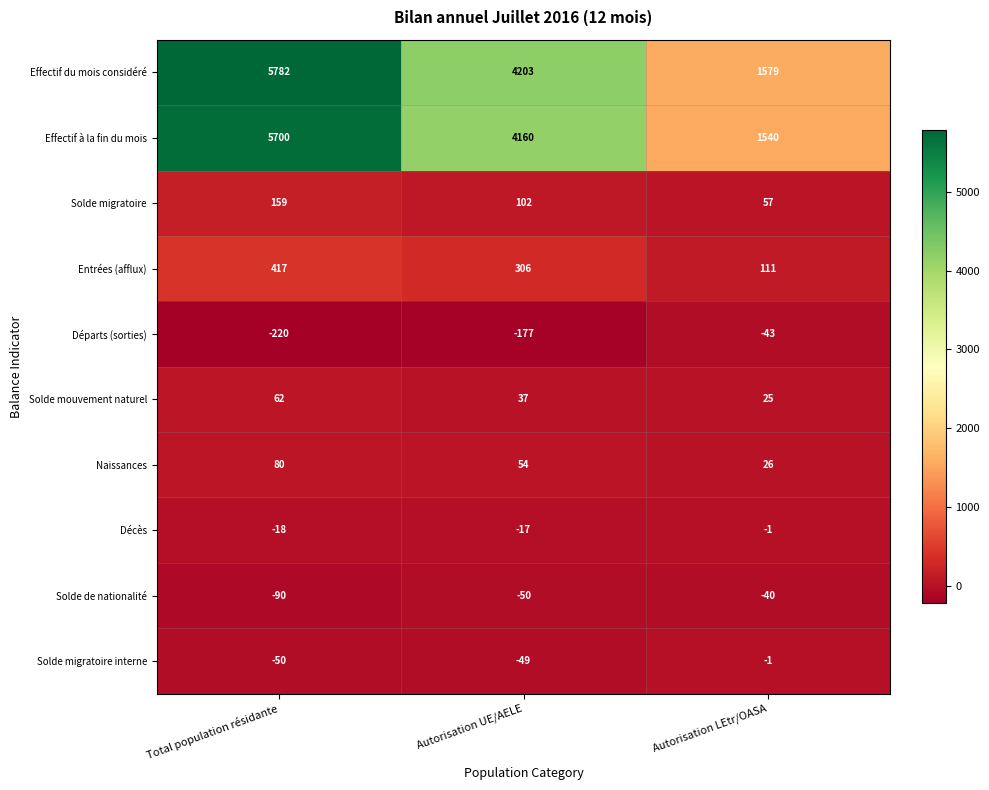

What is the difference between the highest and lowest values at Autorisation UE/AELE?

4380